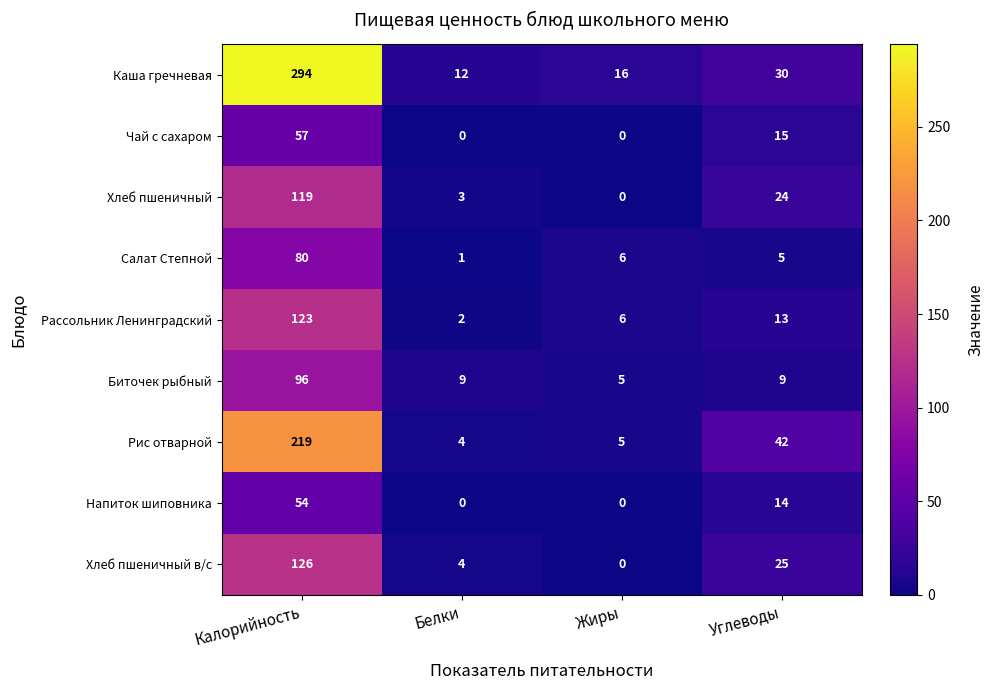

What is the sum of all Хлеб пшеничный в/с values?

155